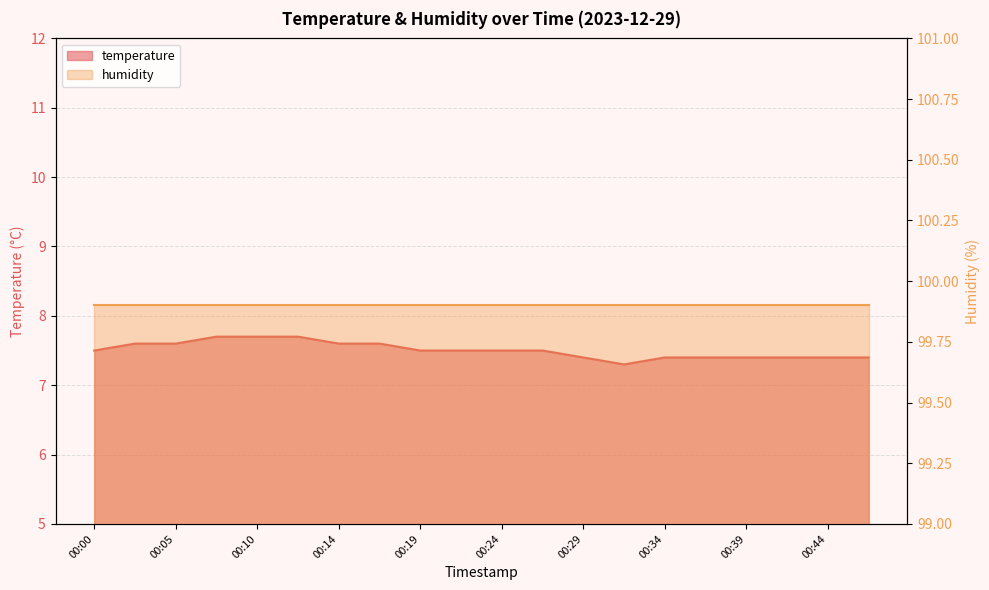

What is the value of the 17th point from the left?

7.4